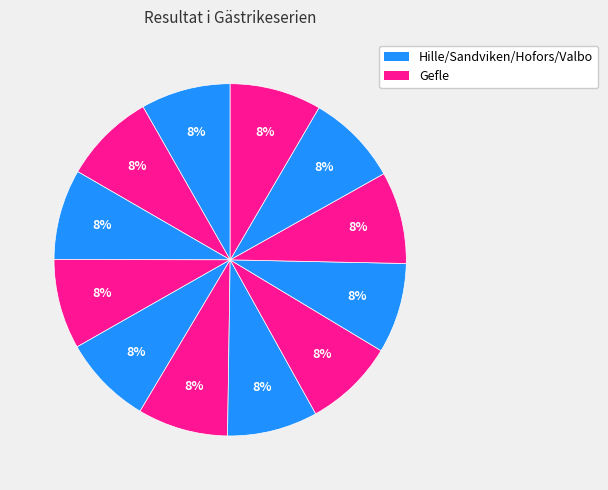

Count the number of slices in the pie.

12